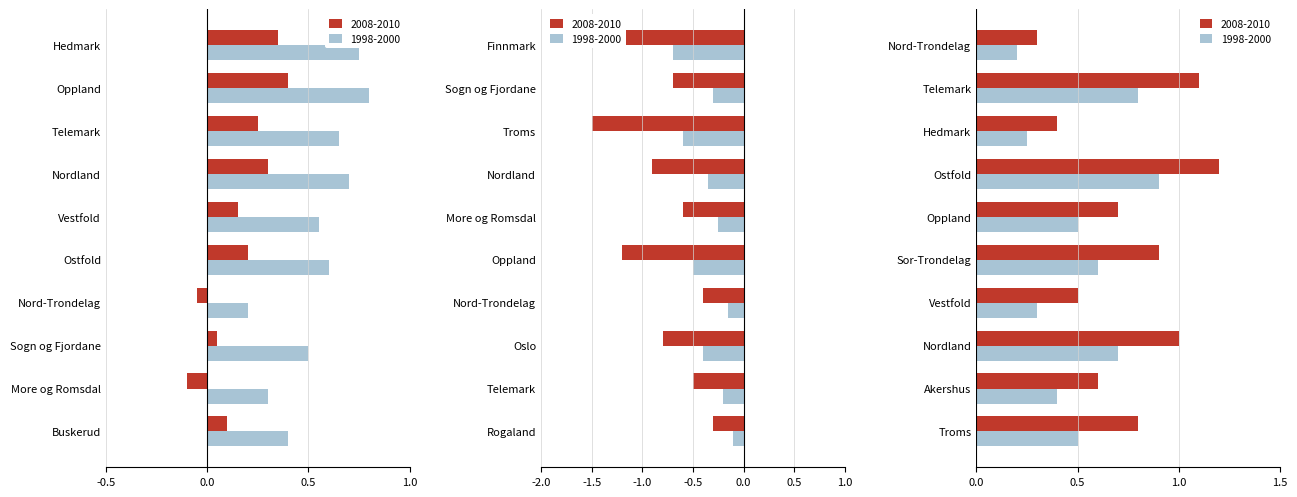

Which series has the widest spread of values?

2008-2010